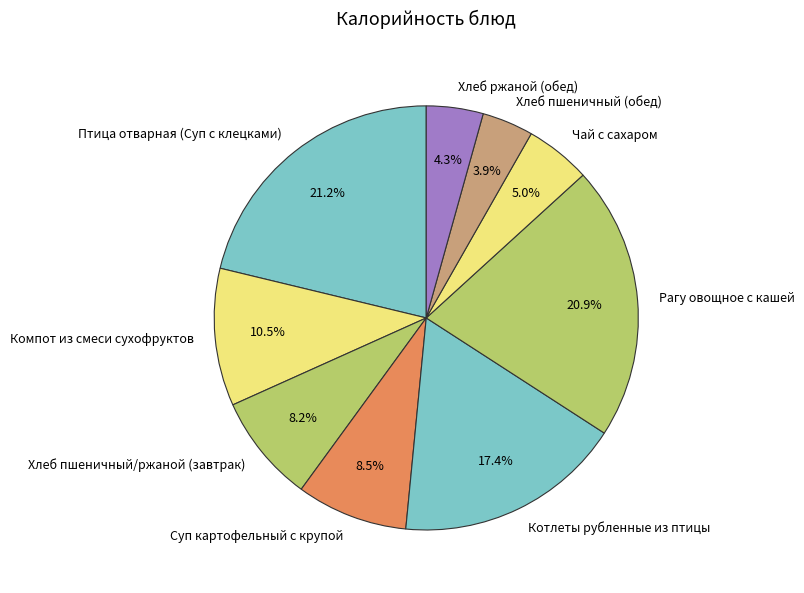

Which has a higher value, Рагу овощное с кашей or Хлеб пшеничный (обед)?

Рагу овощное с кашей